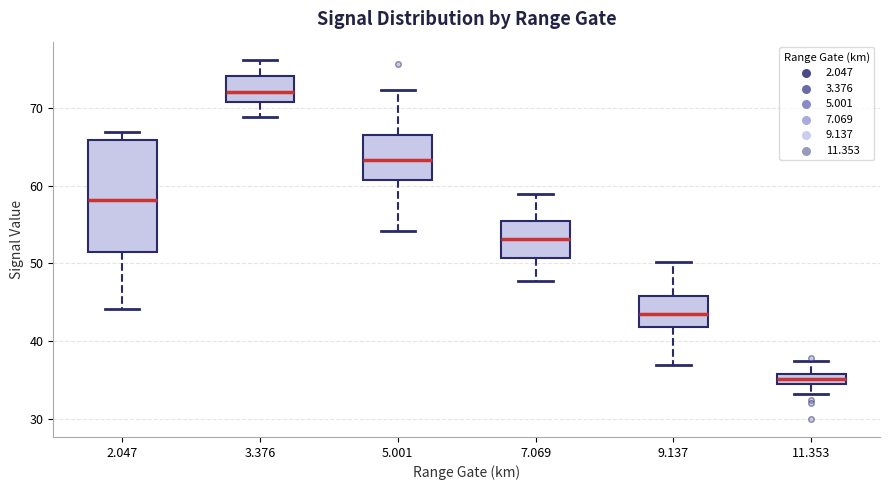

Which box's median line is the highest?

3.376